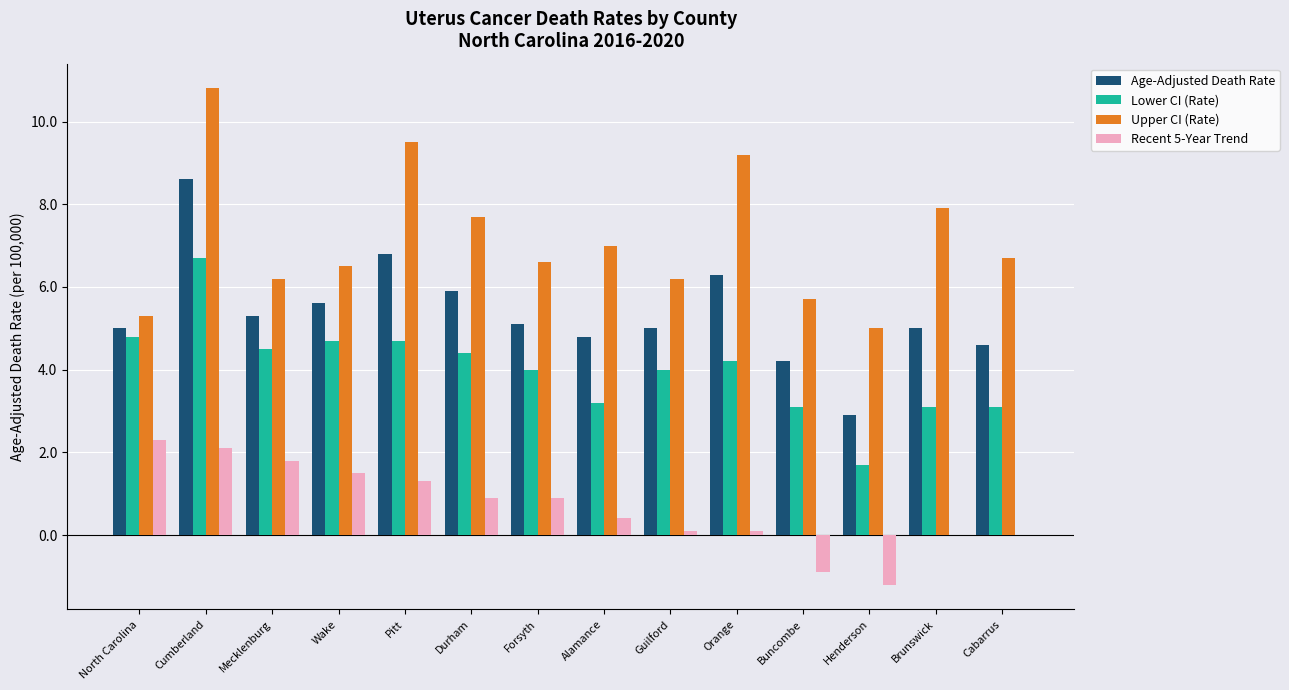

What are all the series names shown in the legend?

Age-Adjusted Death Rate, Lower CI (Rate), Upper CI (Rate), Recent 5-Year Trend